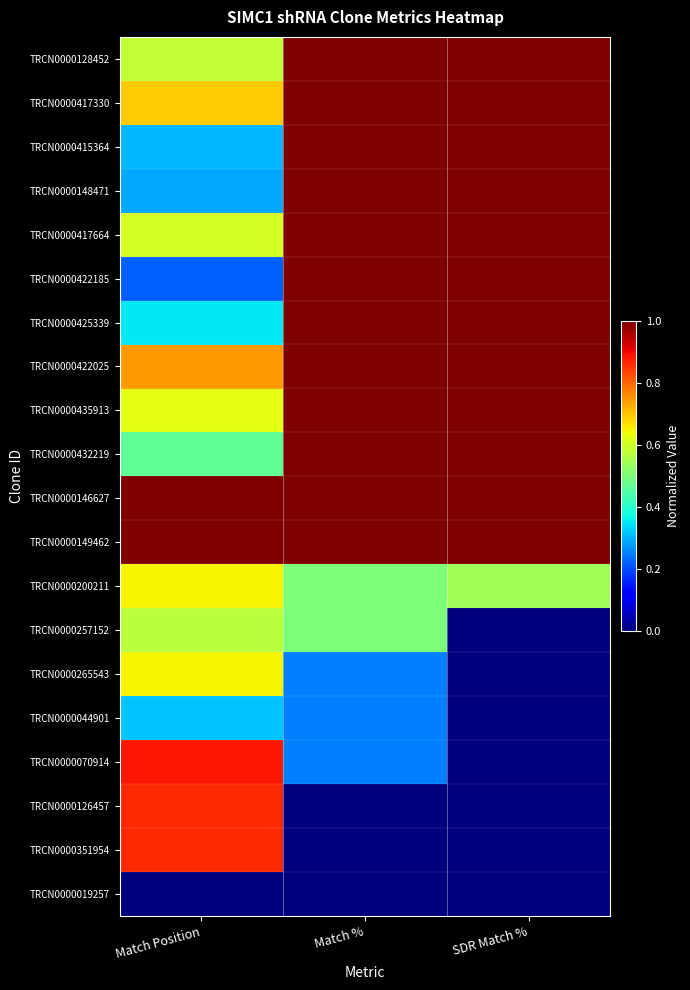

What is the difference between the highest and lowest values at Match Position?

1.0